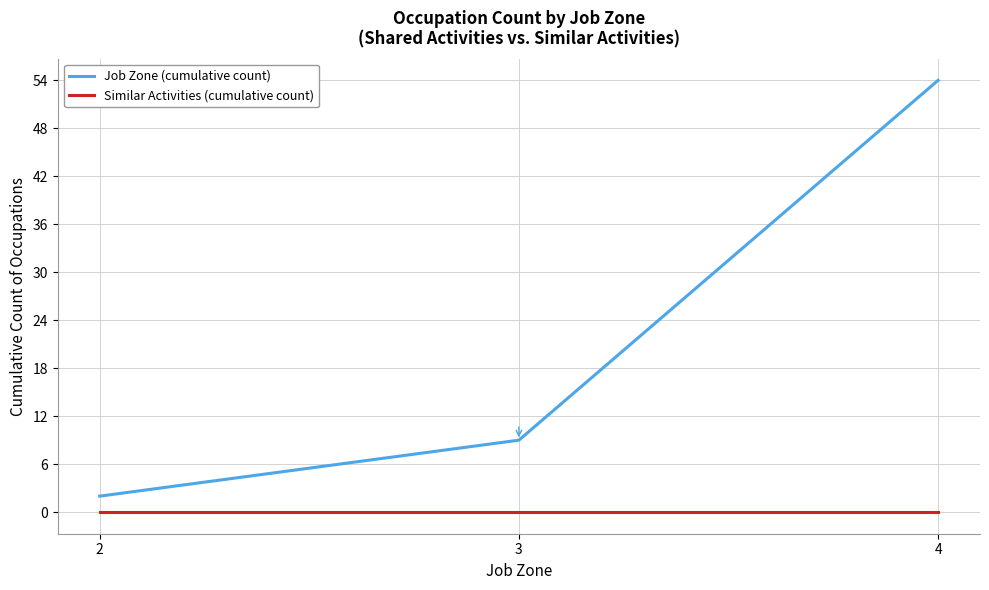

What is the total value across all series at 3?

9